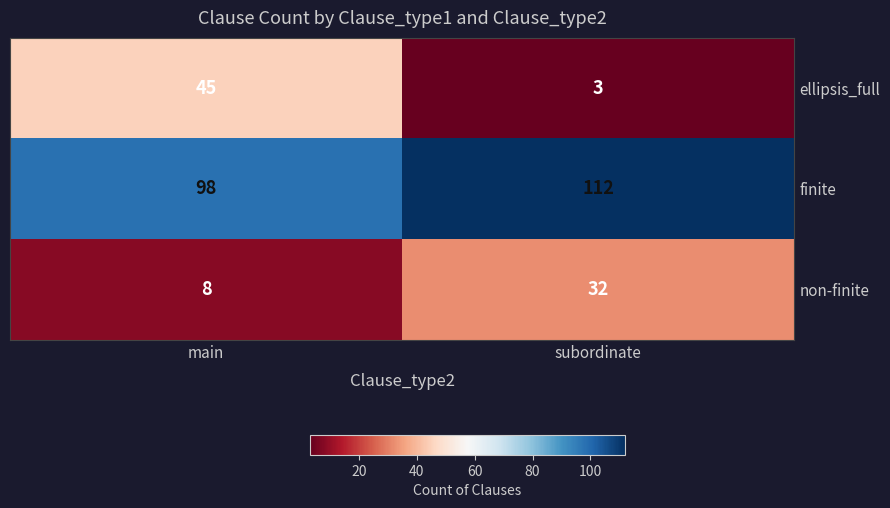

What value does the ellipsis_full series have at main?

45